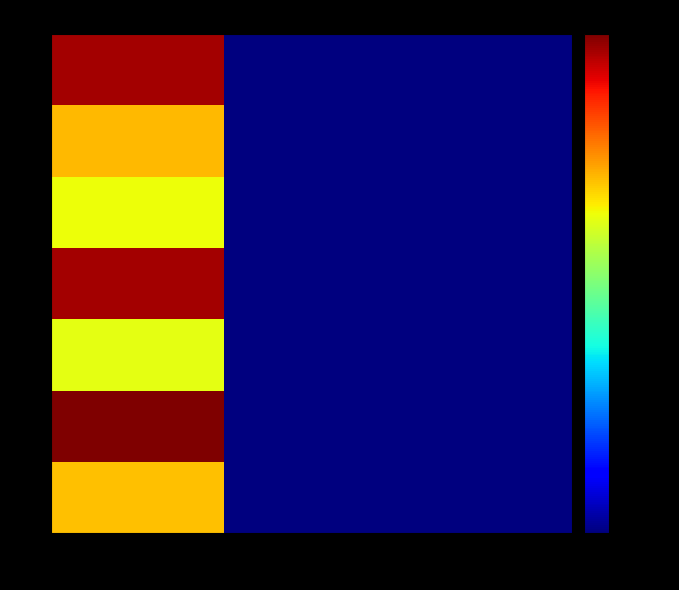

At which category does the chart reach its minimum across all series?

2